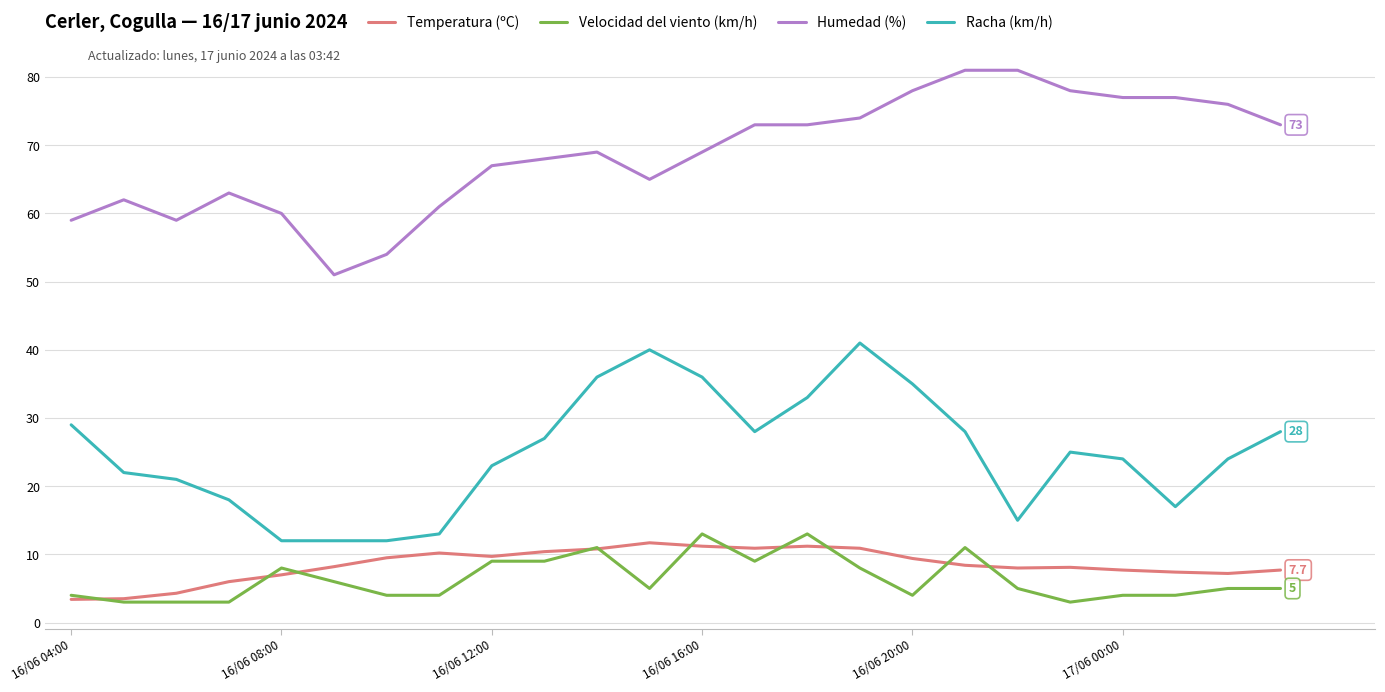

Which series has the largest total across all categories?

Humedad (%)